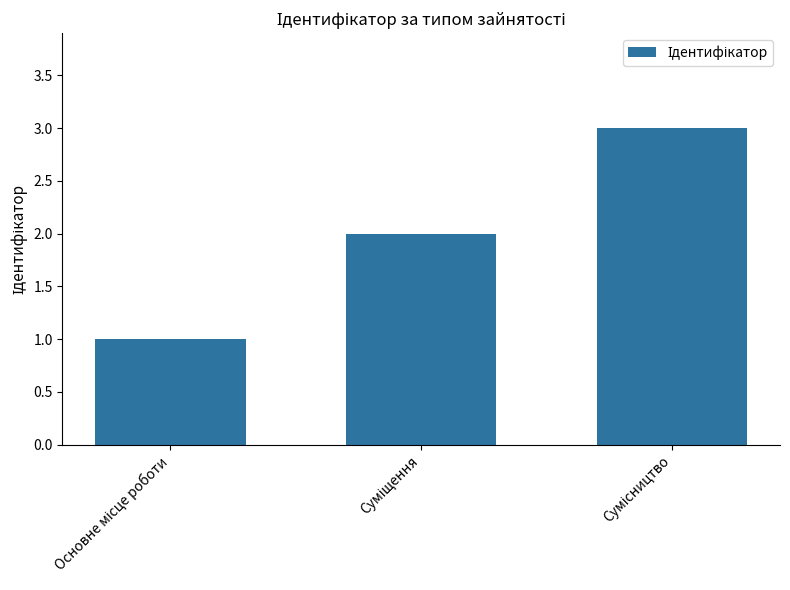

What is the sum of all values?

6